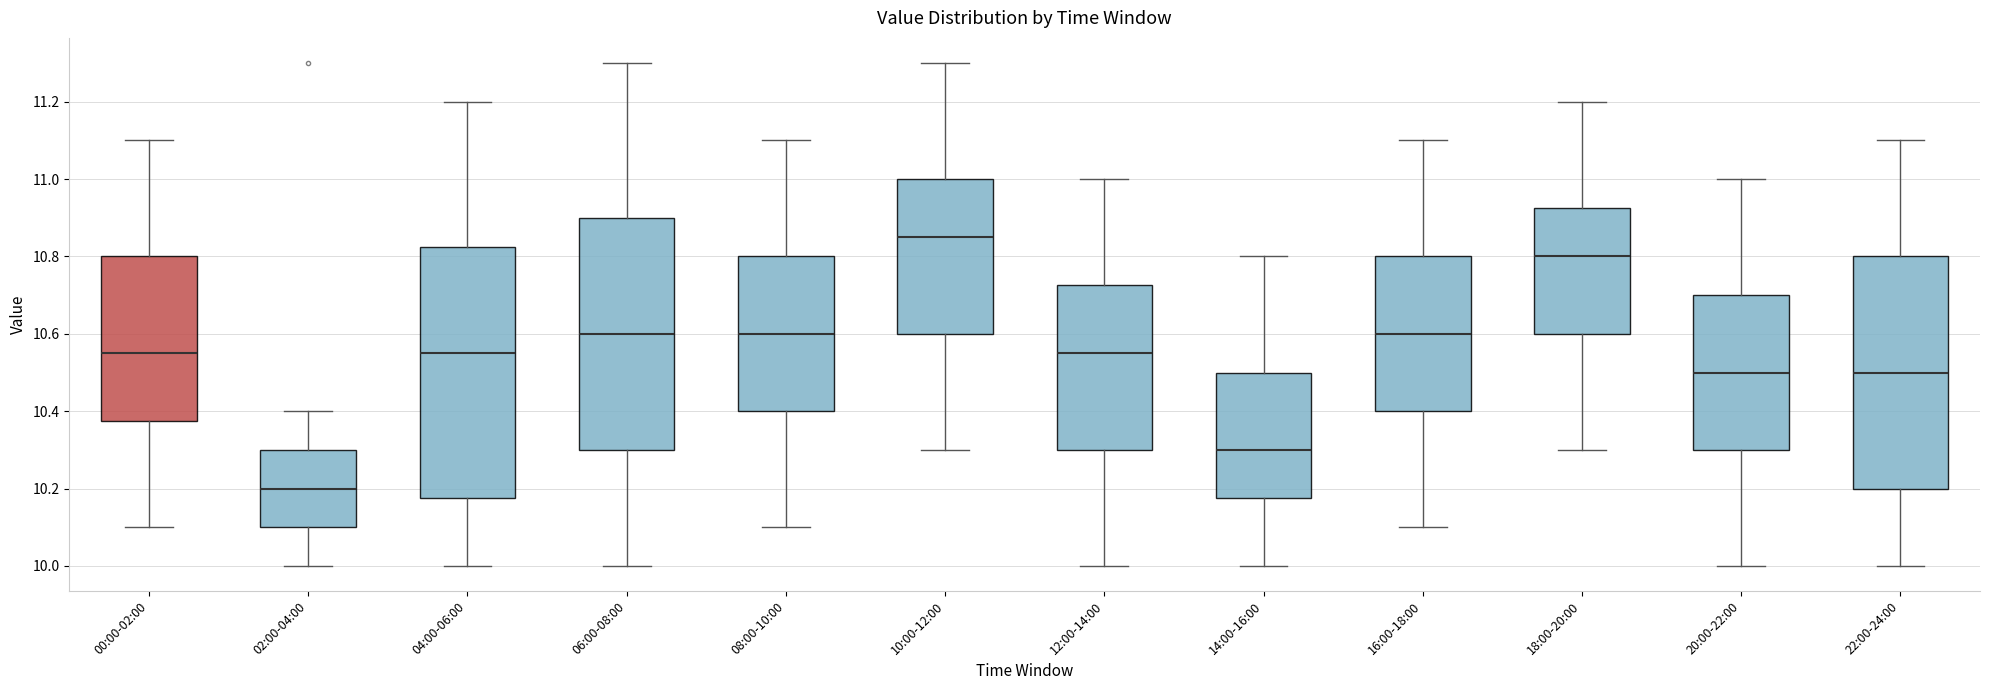

Which box is the tallest, from its lower edge to its upper edge?

04:00-06:00